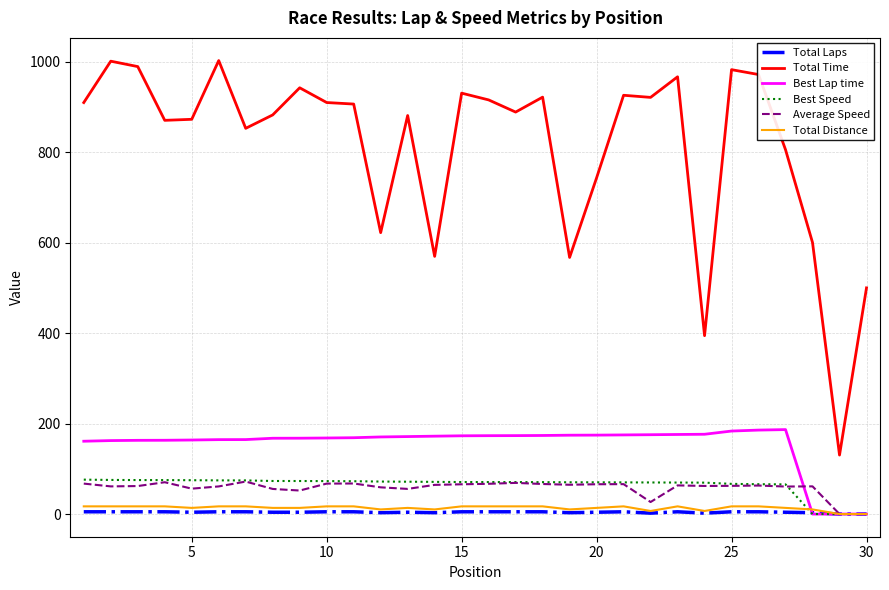

What is the maximum value shown in the chart?

1002.3